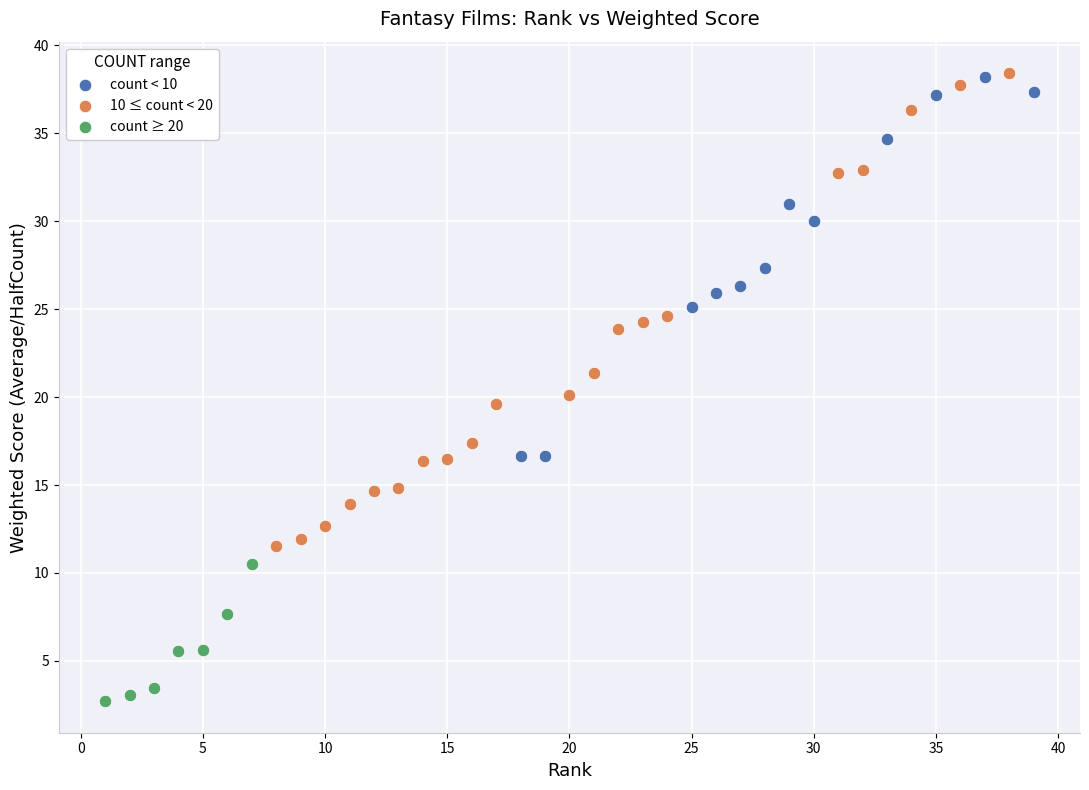

Which series reaches the minimum Y coordinate?

count ≥ 20